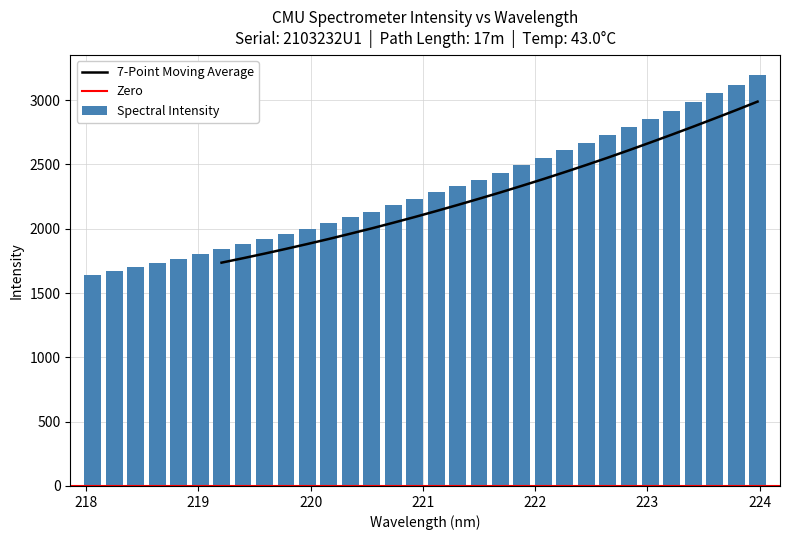

At which label does the data first exceed 2282?

221.1174